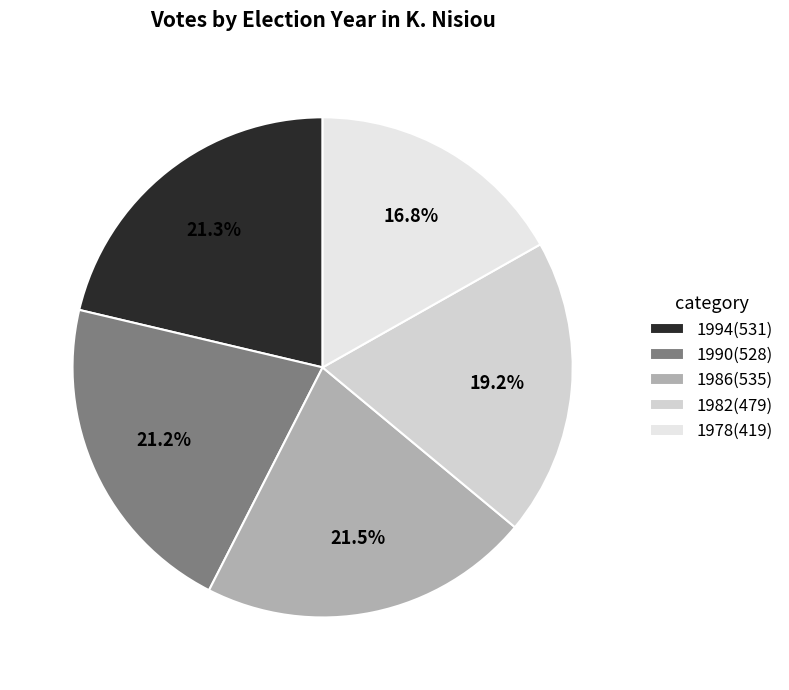

Is there a majority slice in this chart?

No